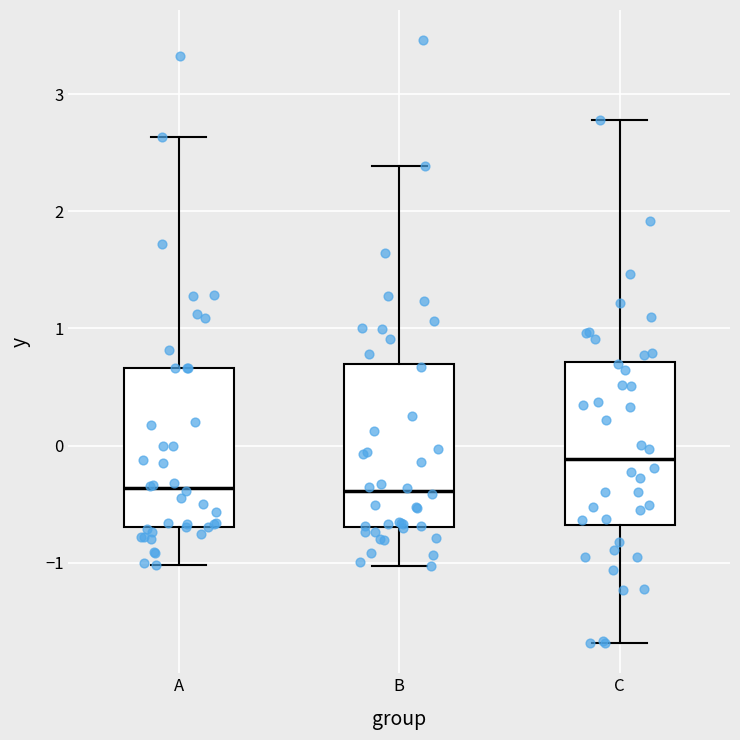

Where does the median line of the box for B sit on the y-axis? The values are not printed on the chart, so give them approximately, as read against the axis.

-0.4